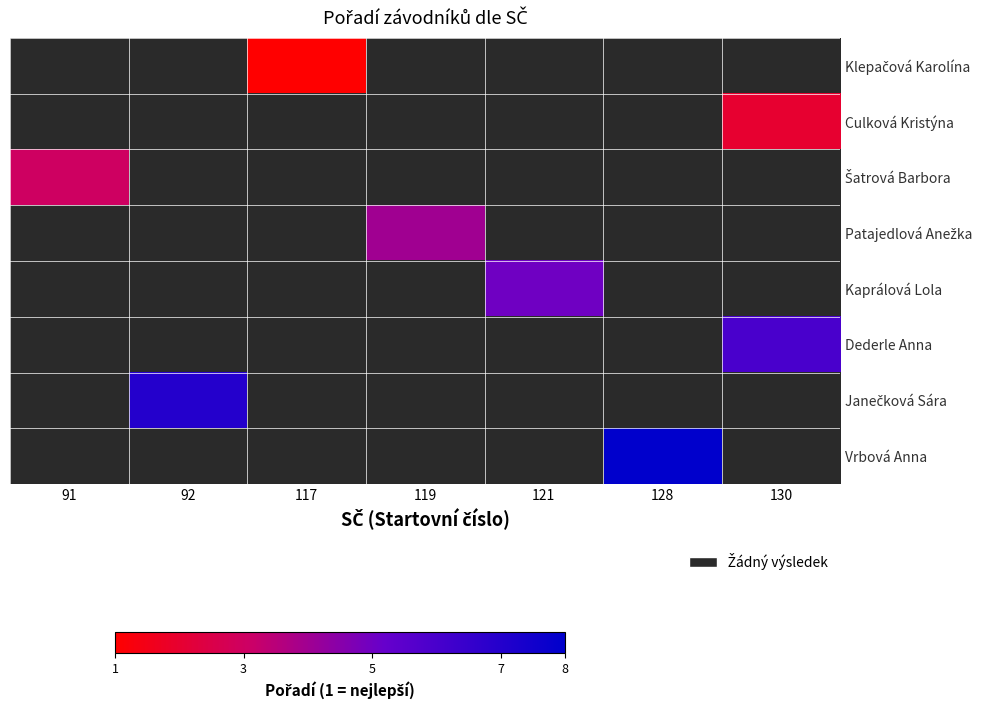

The value of Janečková Sára at 92 is 7.0. True or false?

True